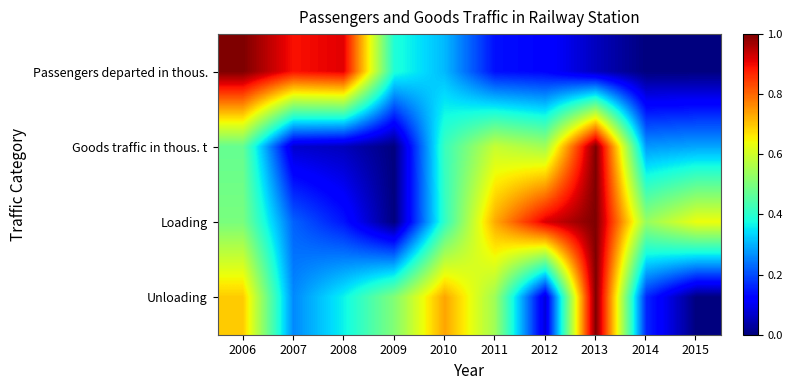

Reading left to right, list all the values displayed in this chart.

Passengers departed in thous.: 2006=1.0	2007=0.9	2008=0.9	2009=0.4	2010=0.3	2011=0.1	2012=0.1	2013=0.1	2014=0.0	2015=0.0
Goods traffic in thous. t: 2006=0.5	2007=0.1	2008=0.1	2009=0.0	2010=0.4	2011=0.6	2012=0.5	2013=1.0	2014=0.3	2015=0.3
Loading: 2006=0.5	2007=0.2	2008=0.1	2009=0.0	2010=0.4	2011=0.7	2012=0.9	2013=1.0	2014=0.5	2015=0.6
Unloading: 2006=0.7	2007=0.3	2008=0.4	2009=0.5	2010=0.7	2011=0.5	2012=0.1	2013=1.0	2014=0.2	2015=0.0